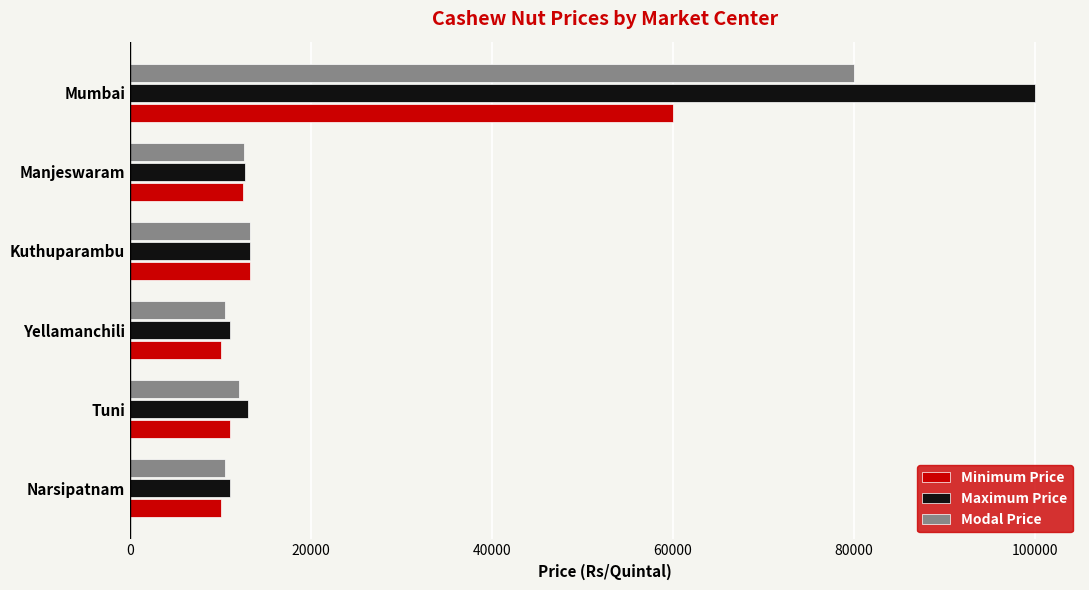

What are all the series names shown in the legend?

Minimum Price, Maximum Price, Modal Price